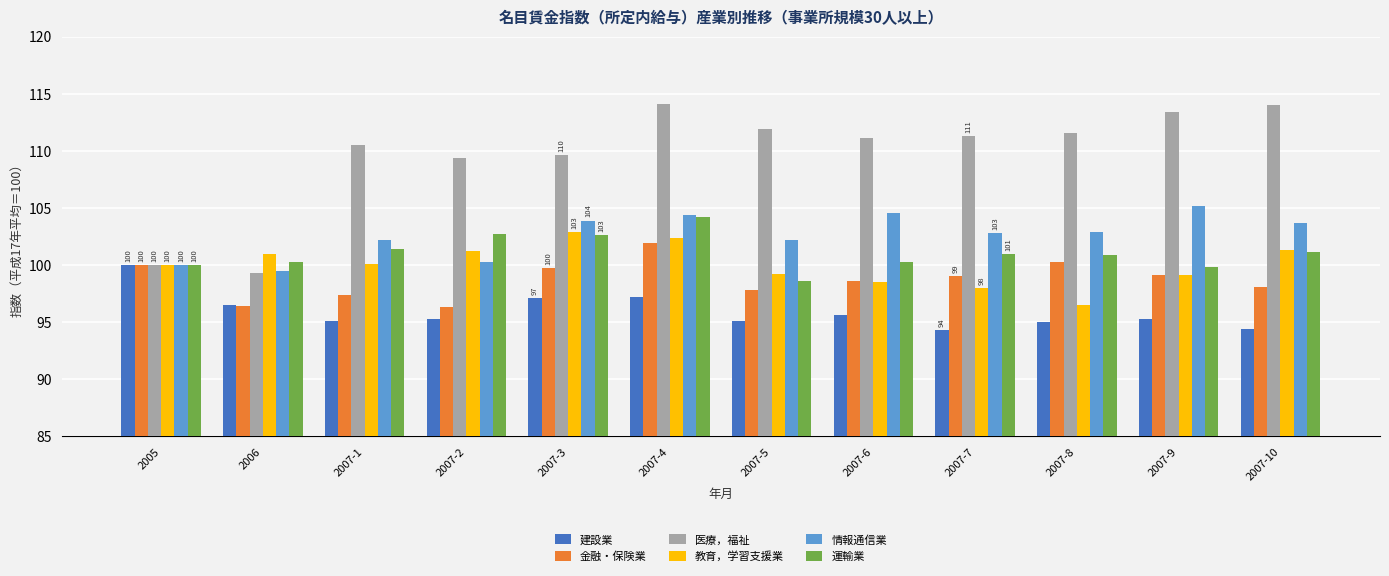

Is the value of 建設業 at 2007-3 greater than the value of 教育，学習支援業 at 2007-7?

No